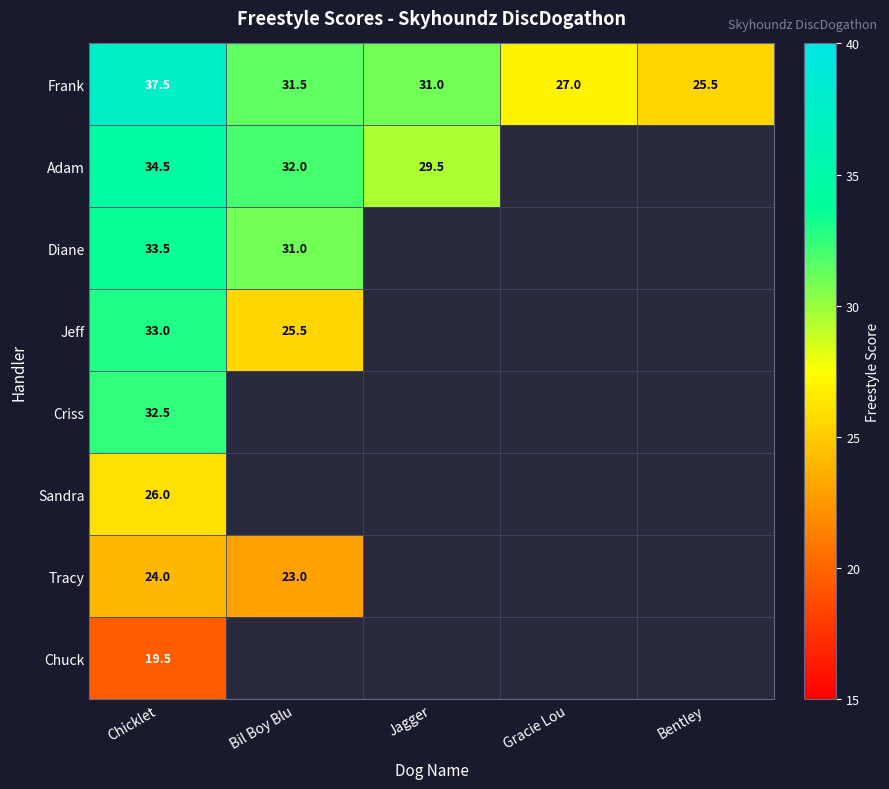

Is it true that Frank equals 43.2 at Gracie Lou?

False